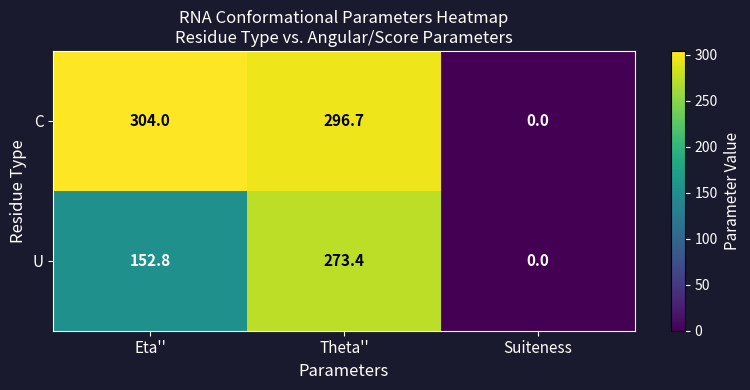

Which series has the largest range (max minus min)?

C